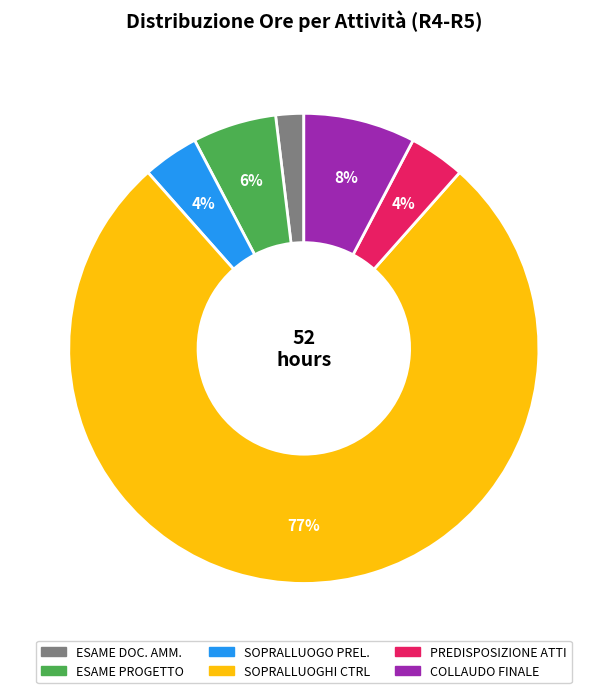

To the nearest percent, what is the average slice percentage?

17%